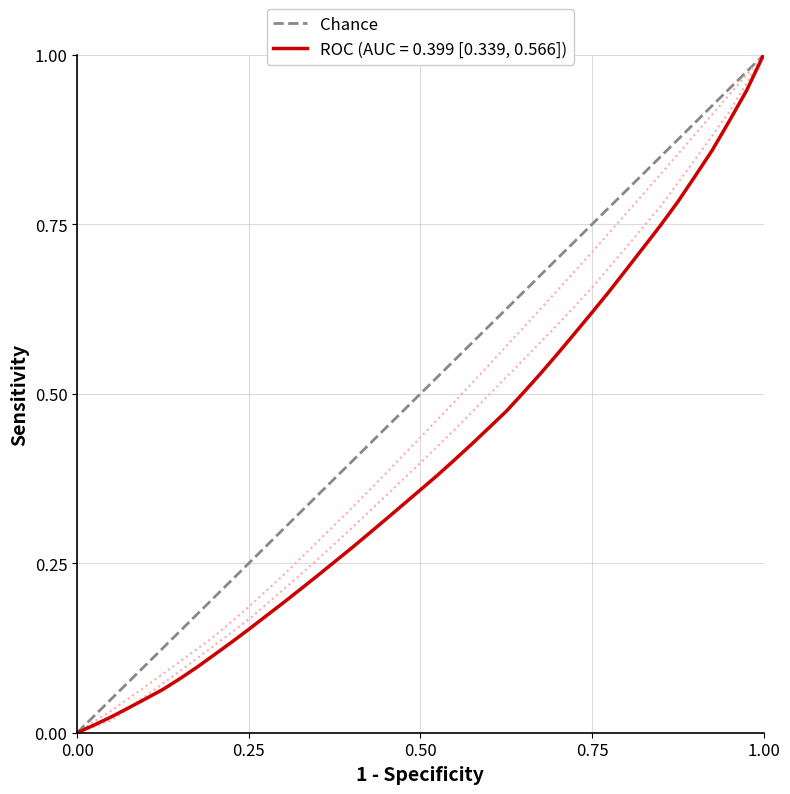

The ROC (AUC = 0.399 [0.339, 0.566]) series shows 1.0 at 1.00. True or false?

True